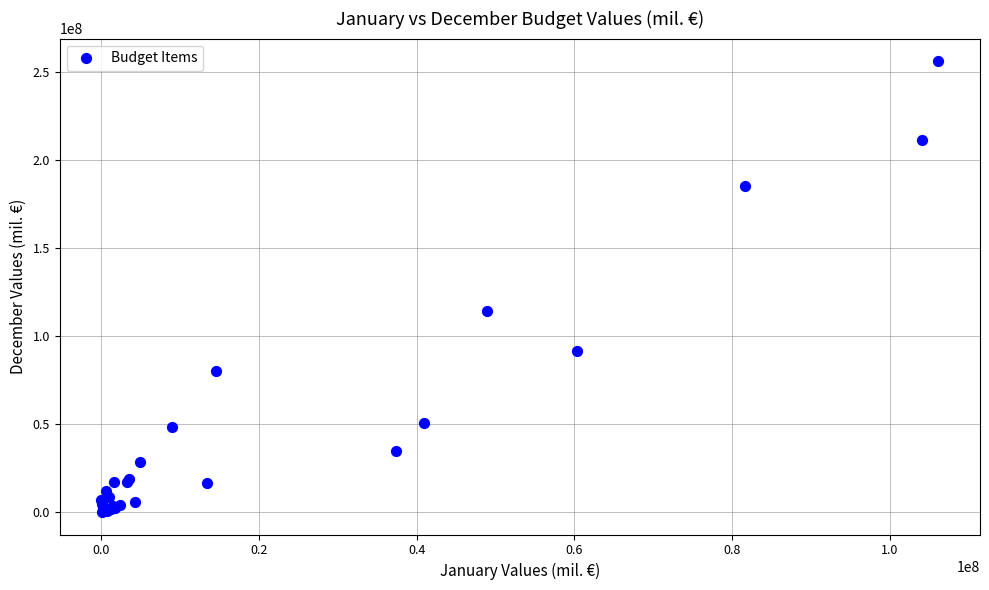

What Y value in the scatter plot is closest to 128127486?

114128464.2